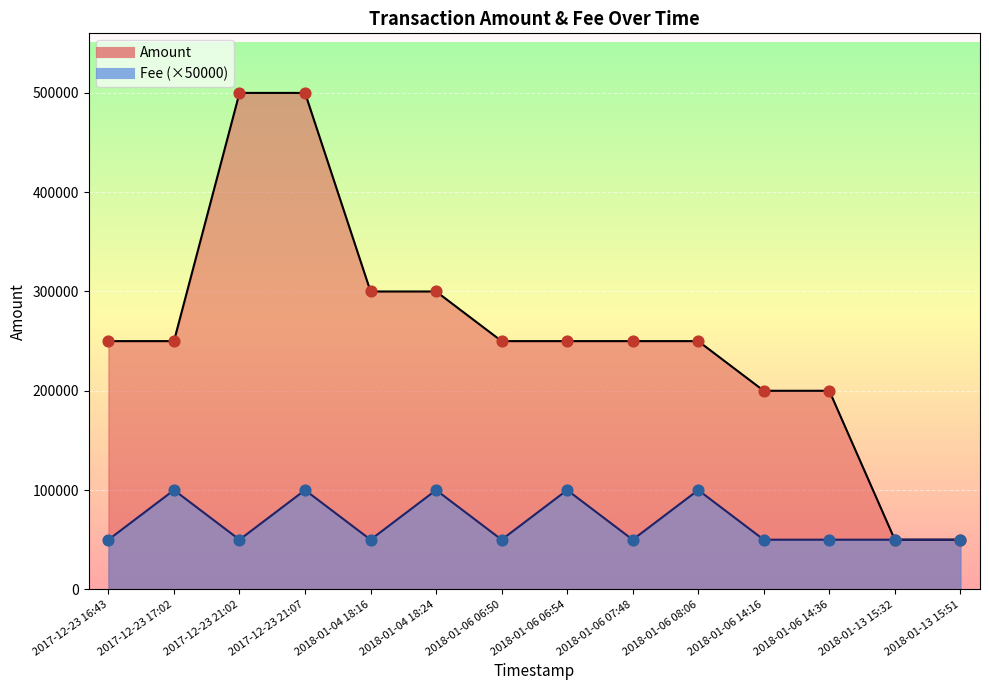

At how many categories does at least one series exceed 67820?

12